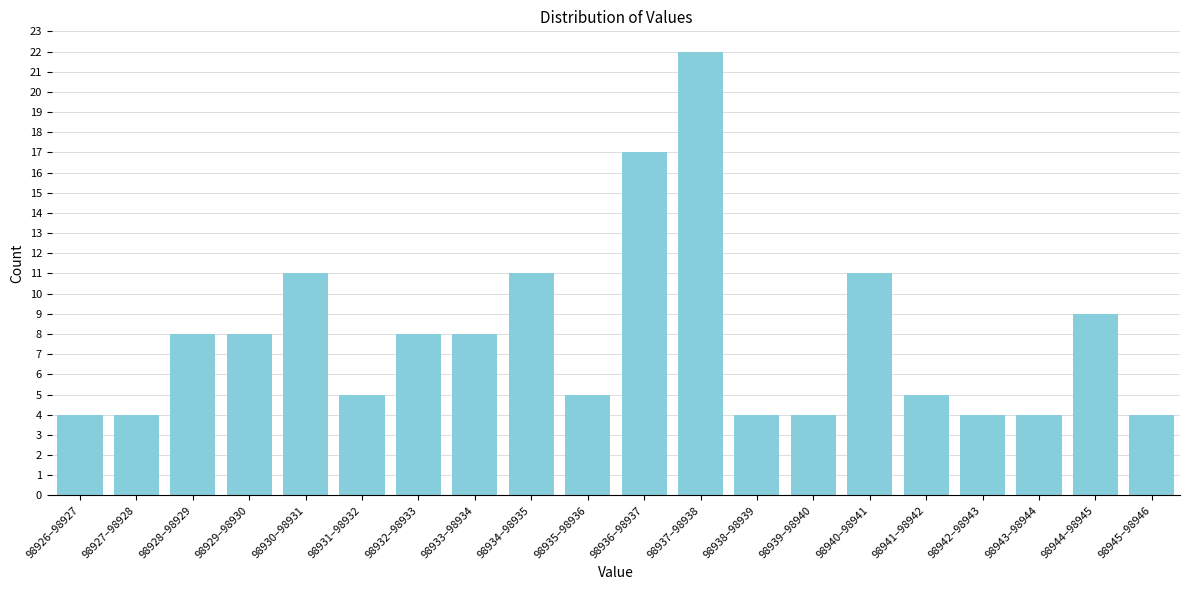

Reading left to right, transcribe all the data shown in this chart.

4	4	8	8	11	5	8	8	11	5	17	22	4	4	11	5	4	4	9	4